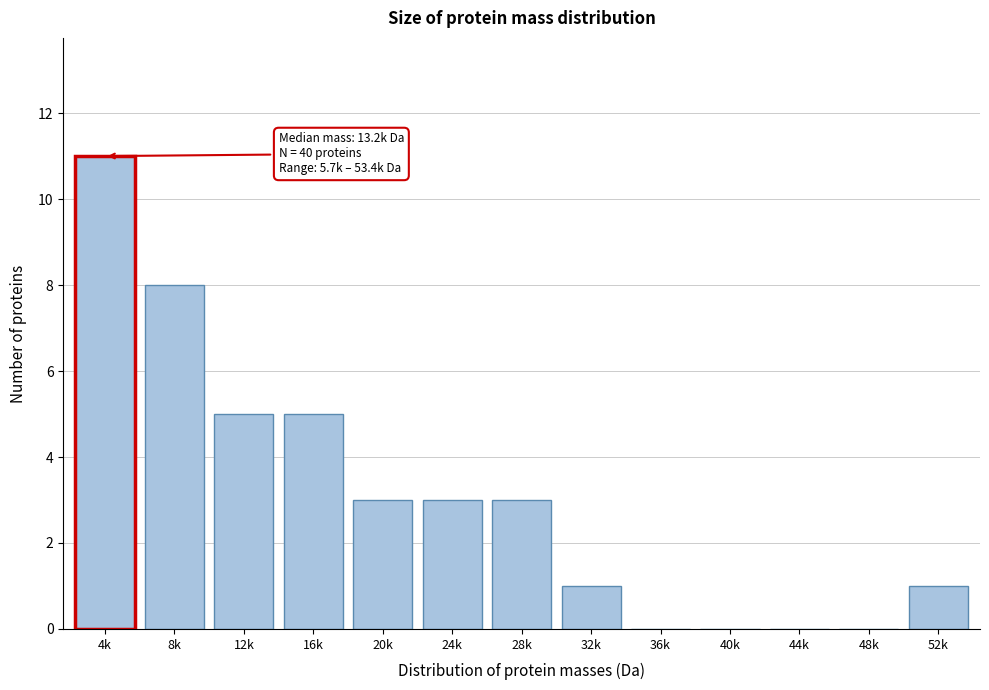

Reading right to left, list all the values displayed in this chart.

52k=1	48k=0	44k=0	40k=0	36k=0	32k=1	28k=3	24k=3	20k=3	16k=5	12k=5	8k=8	4k=11